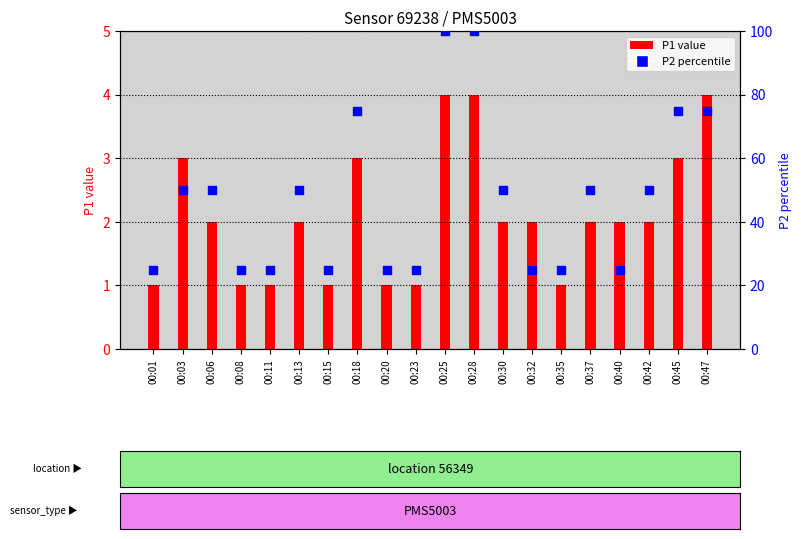

Which series contains the highest Y value?

P2